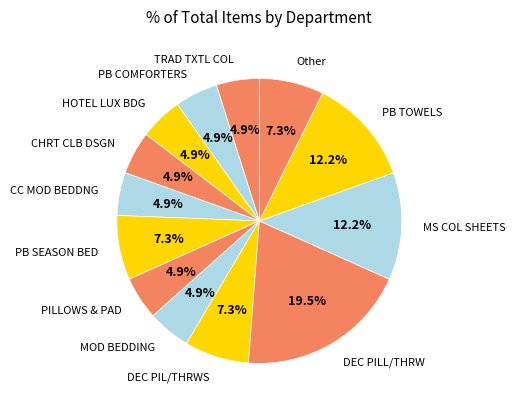

Which category has the biggest portion of the pie?

DEC PILL/THRW